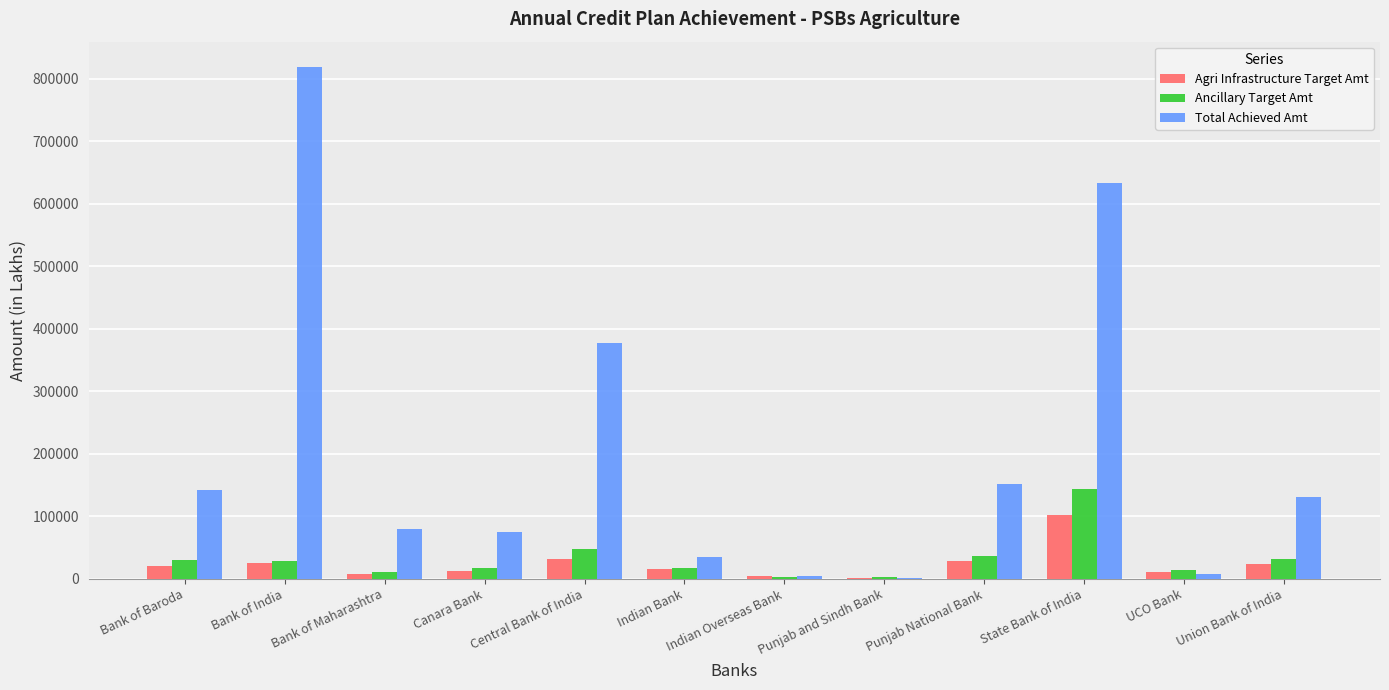

What is the total value across all series at Union Bank of India?

186972.0